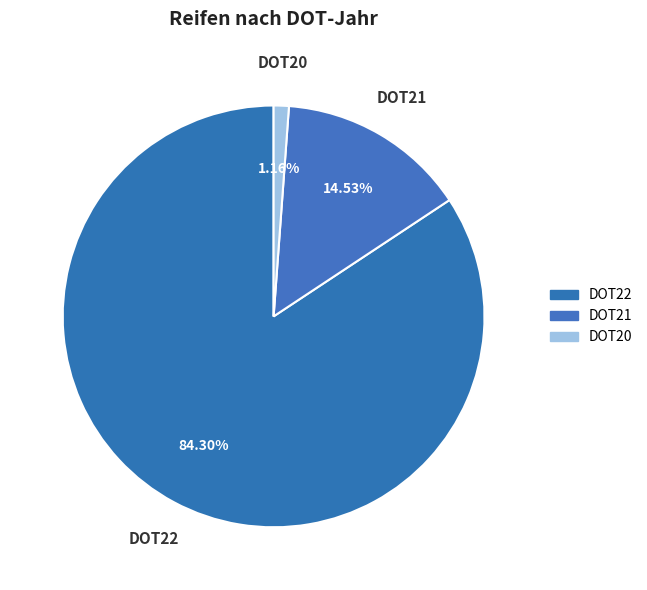

How many segments does this pie chart have?

3